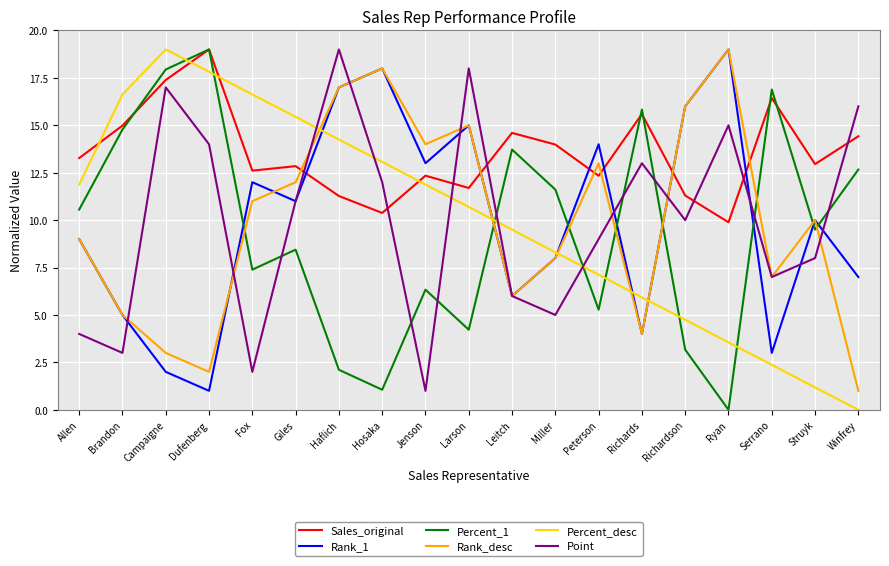

What position from the right is Larson?

10